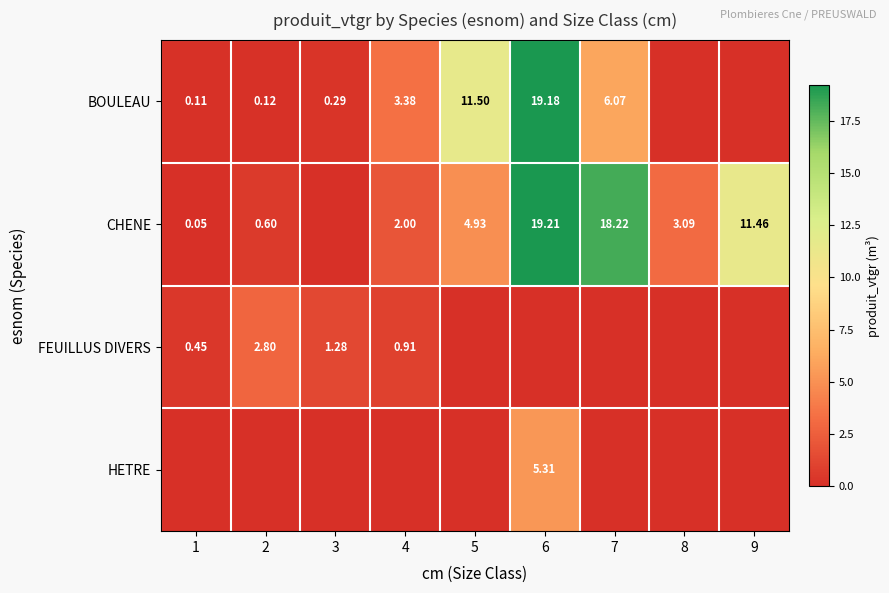

At which category does the chart reach its minimum across all series?

8